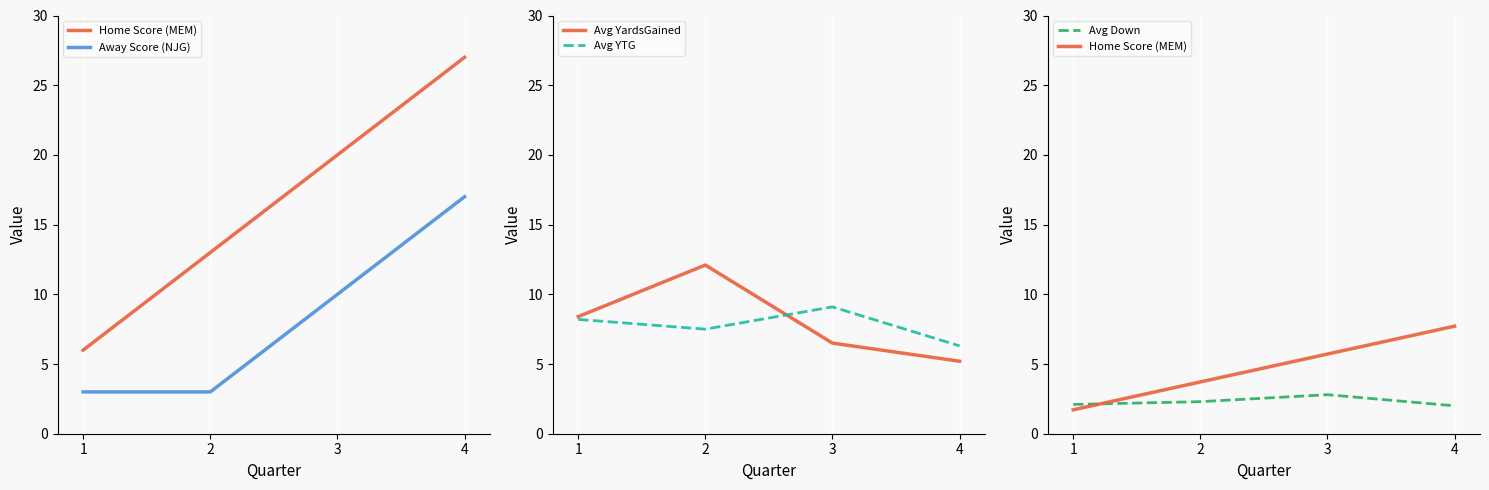

What is the sum of all Avg YardsGained values?

32.2